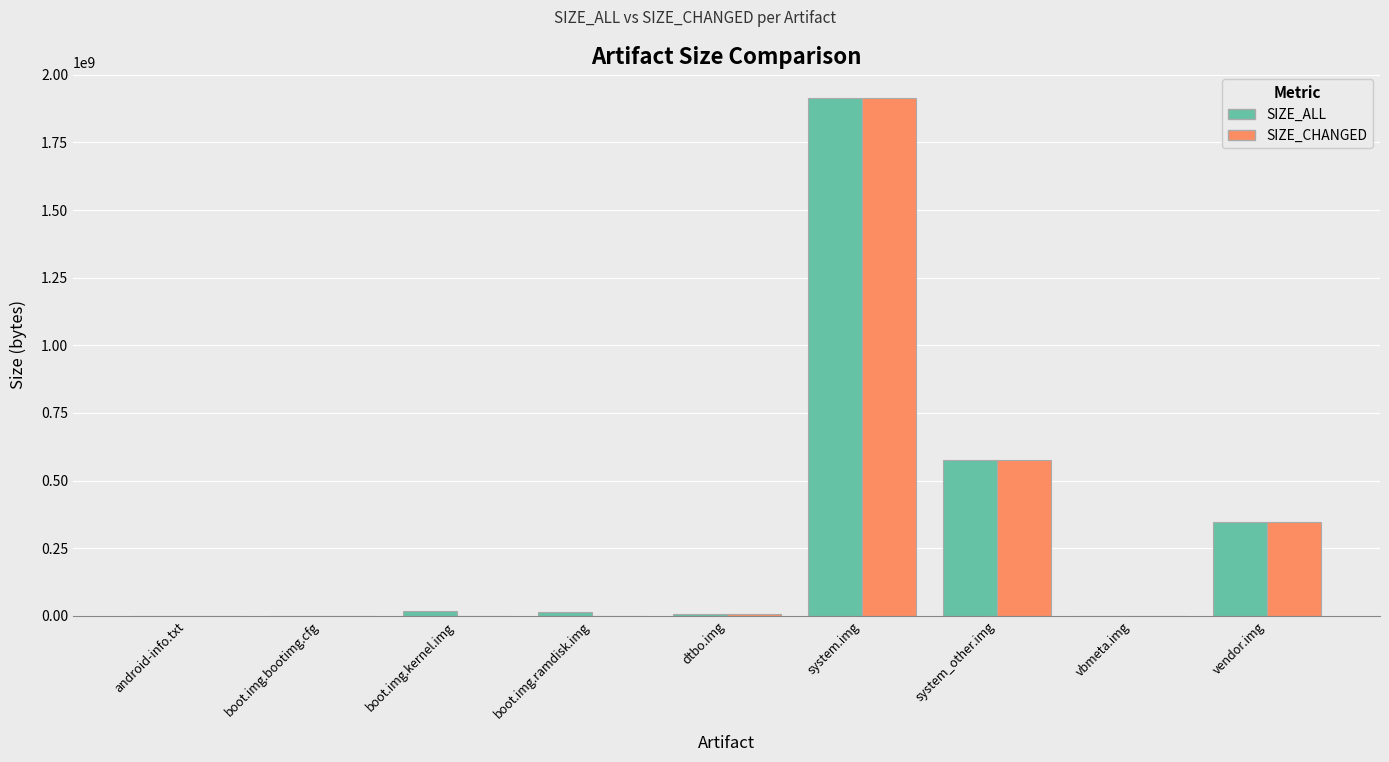

At which category is the sum across all series the highest?

system.img